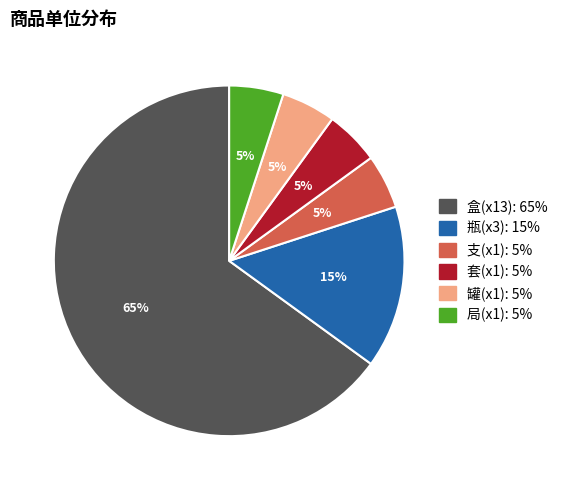

To the nearest percent, what is the average slice percentage?

17%